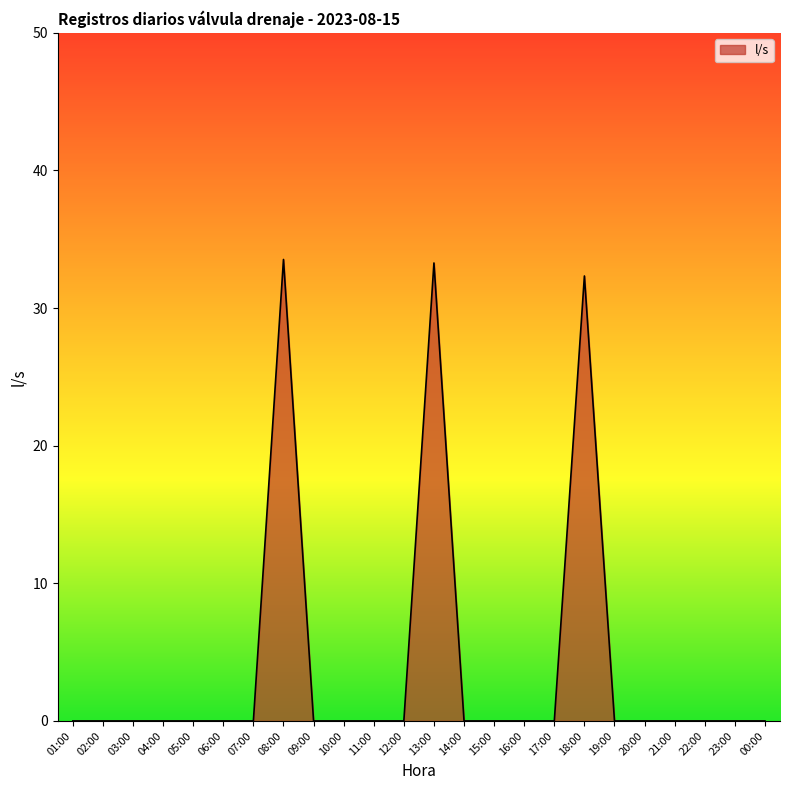

Between 17:00 and 18:00, which is larger?

18:00